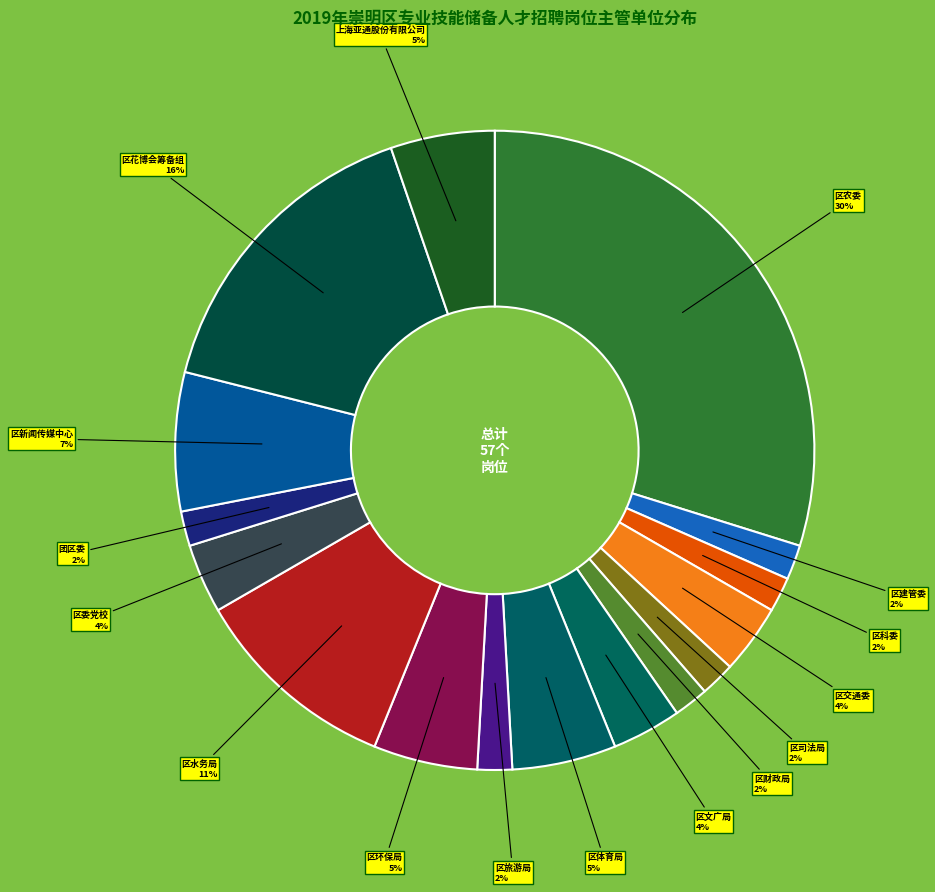

What percentage is the 区科委 slice, to the nearest percent?

2%